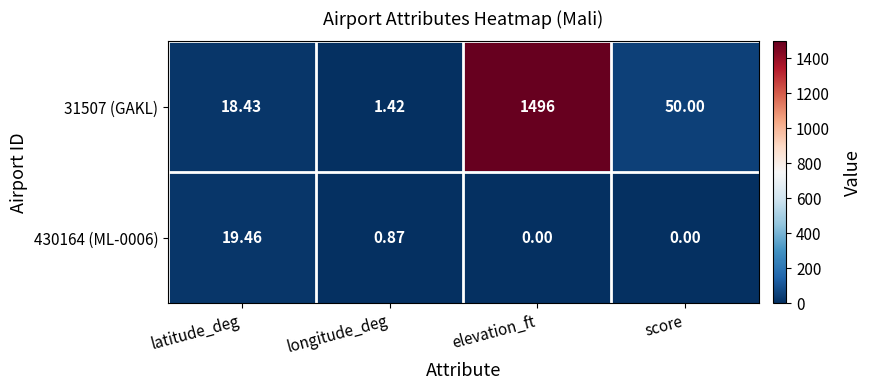

At which category is the sum across all series the highest?

elevation_ft